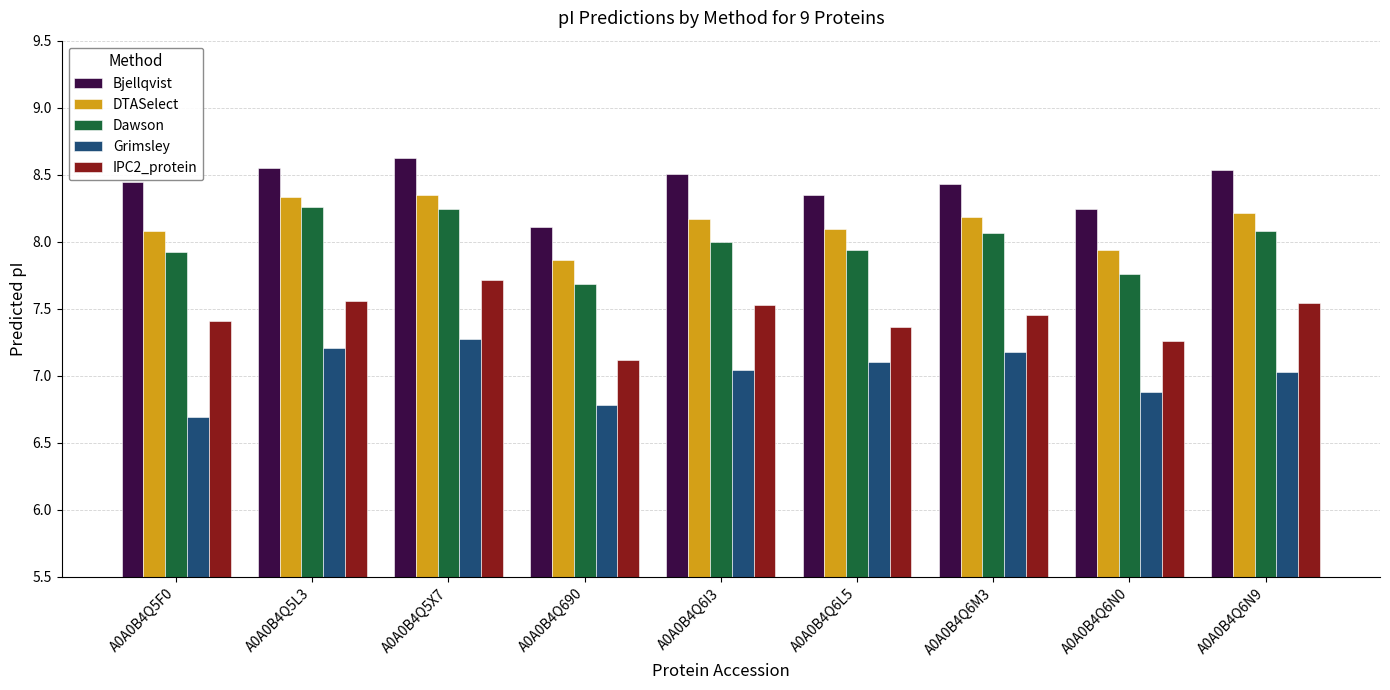

What is the average value of the IPC2_protein series?

7.4